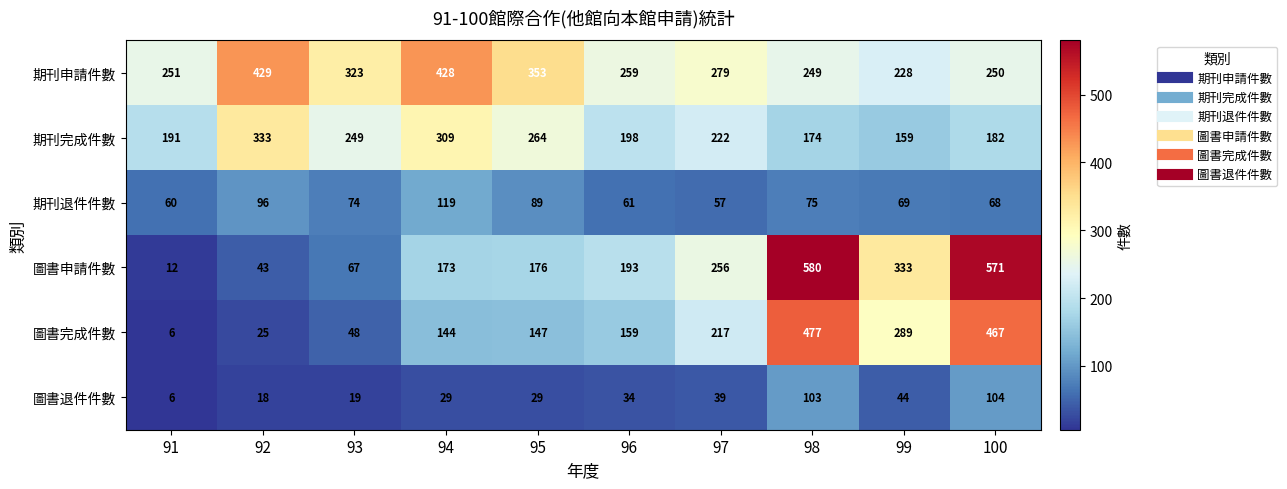

Which category has the lowest value across all series?

91